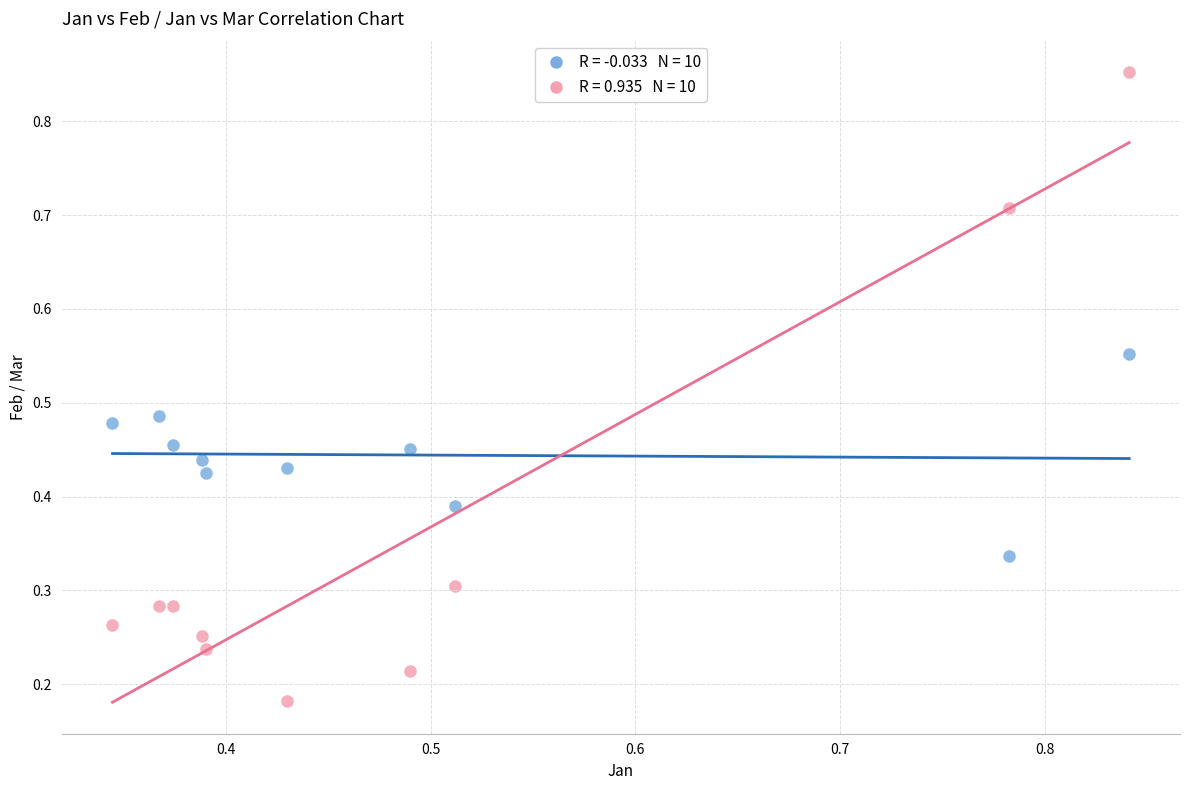

Across all data points, what is the range of Y values (max minus min)?

0.7